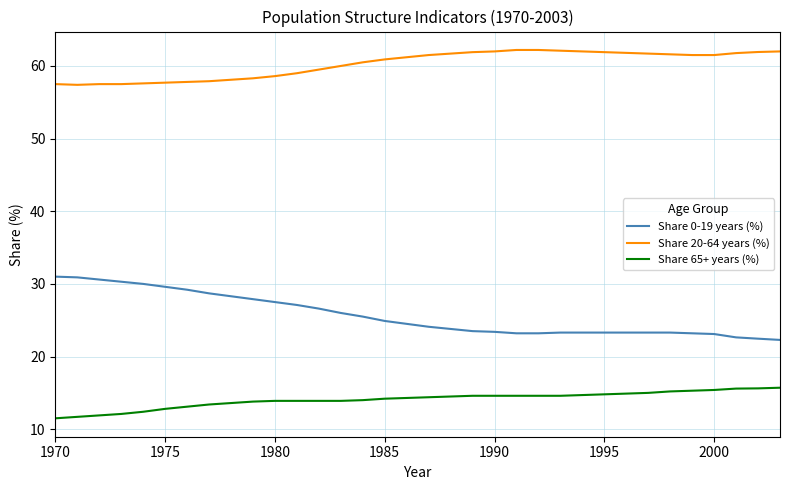

Which series has the largest range (max minus min)?

Share 0-19 years (%)